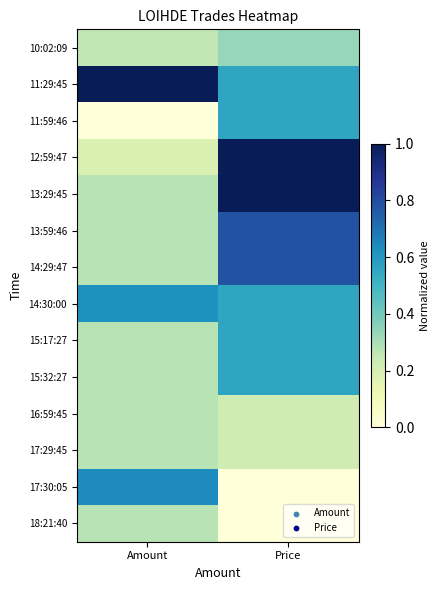

Reading left to right, what are all the values shown in this chart?

10:02:09: Amount=0.3	Price=0.3
11:29:45: Amount=1.0	Price=0.6
11:59:46: Amount=0.0	Price=0.6
12:59:47: Amount=0.2	Price=1.0
13:29:45: Amount=0.3	Price=1.0
13:59:46: Amount=0.3	Price=0.8
14:29:47: Amount=0.3	Price=0.8
14:30:00: Amount=0.6	Price=0.6
15:17:27: Amount=0.3	Price=0.6
15:32:27: Amount=0.3	Price=0.6
16:59:45: Amount=0.3	Price=0.2
17:29:45: Amount=0.3	Price=0.2
17:30:05: Amount=0.6	Price=0.0
18:21:40: Amount=0.3	Price=0.0